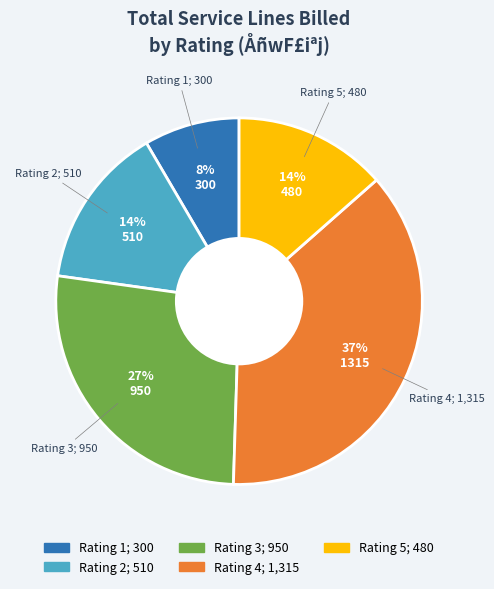

To the nearest percent, what is the difference between the largest and smallest slice percentages?

29%